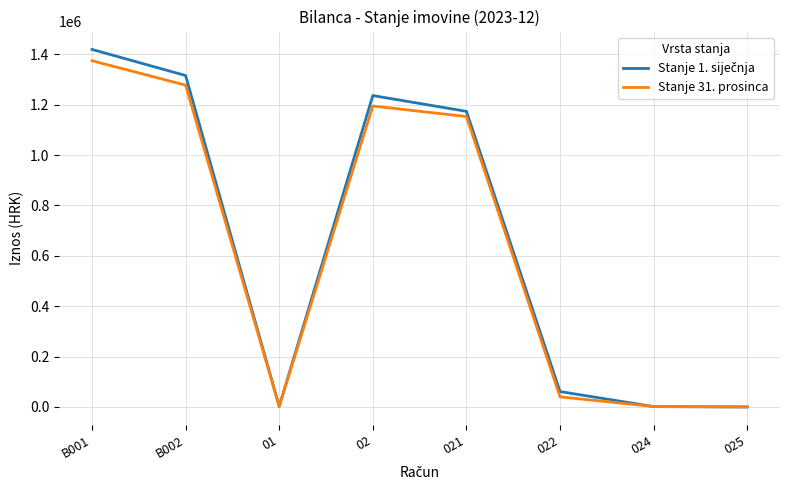

At how many categories does at least one series exceed 1067254?

4